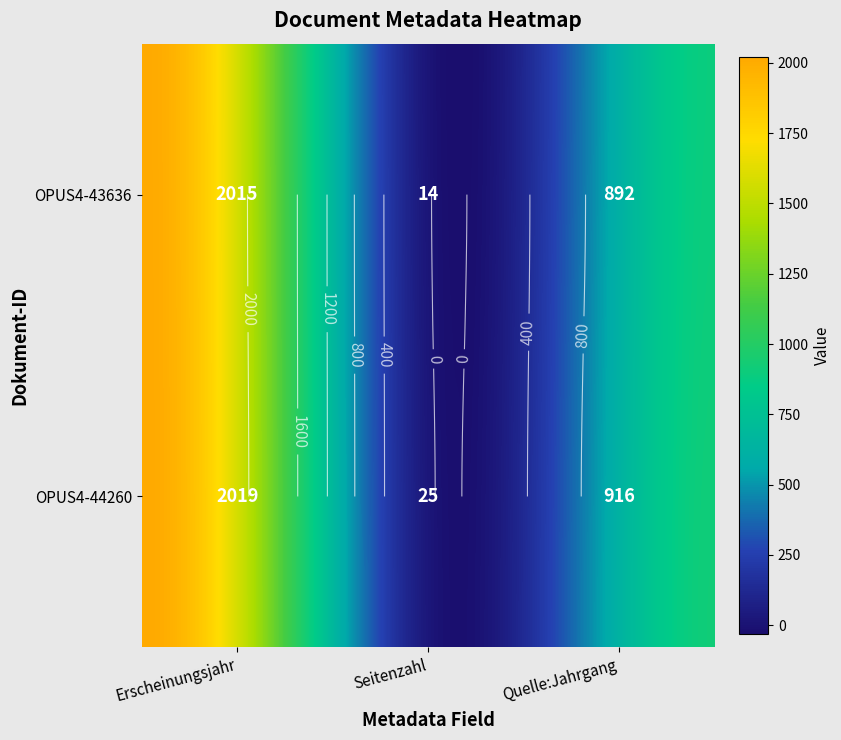

Which series changed the most between 0 and 1?

OPUS4-43636